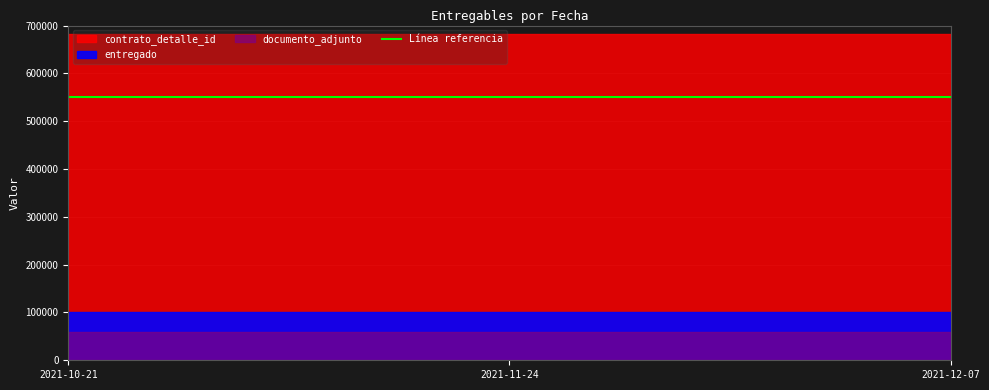

What is the sum of the contrato_detalle_id values at 2021-12-07 and 2021-10-21?

1365254